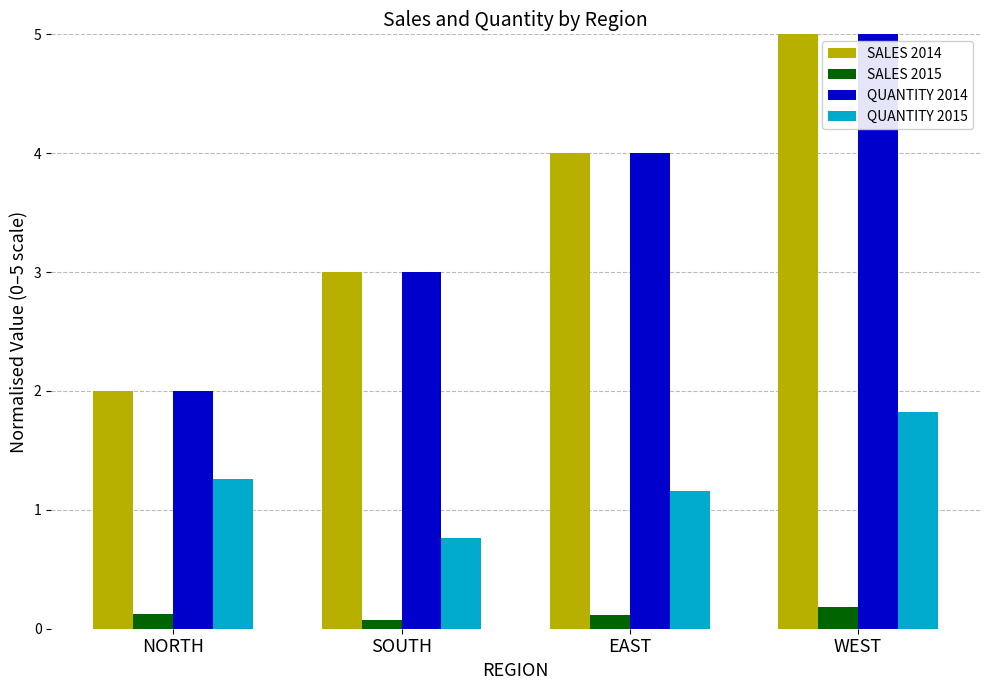

At which label does SALES 2014 reach its peak?

WEST